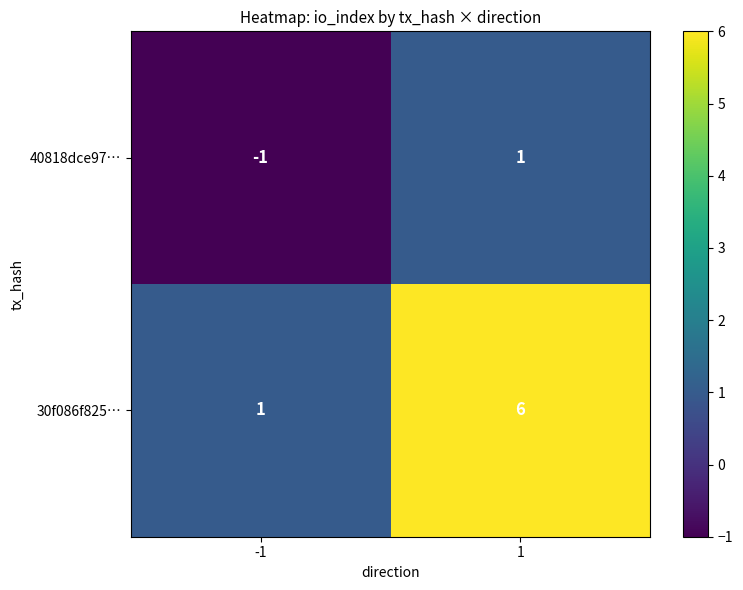

True or false: 30f086f825… has a value of 4 at 1.

False